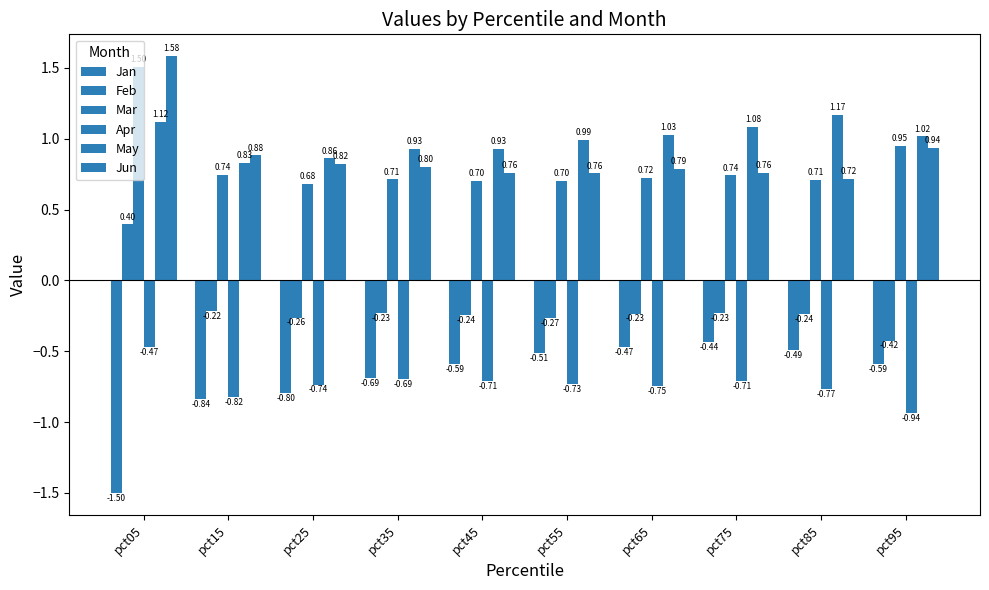

At how many categories does at least one series exceed 1?

5